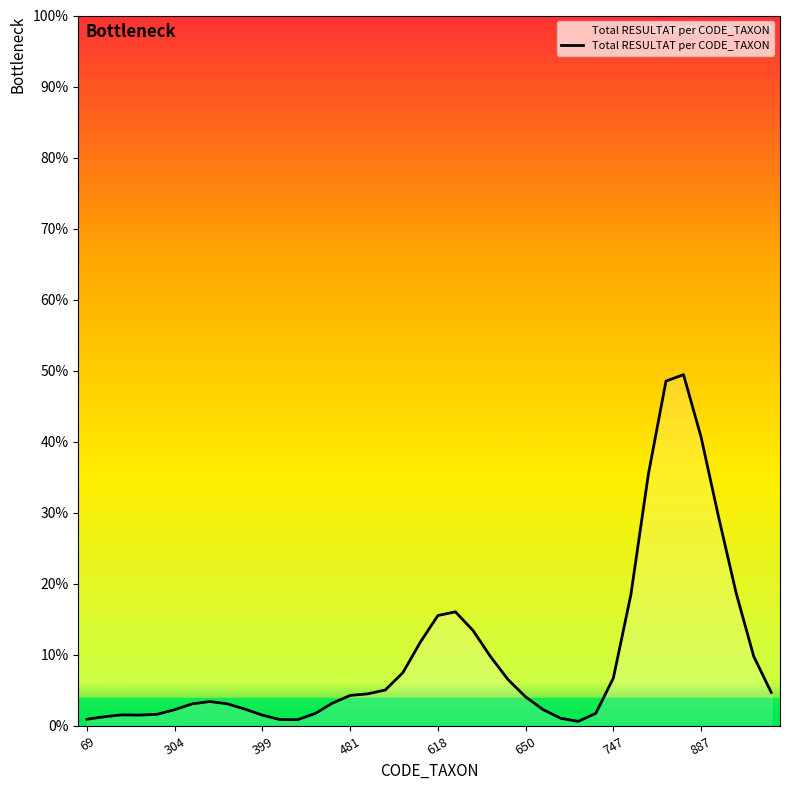

Does the chart display data point markers on the line(s)?

No